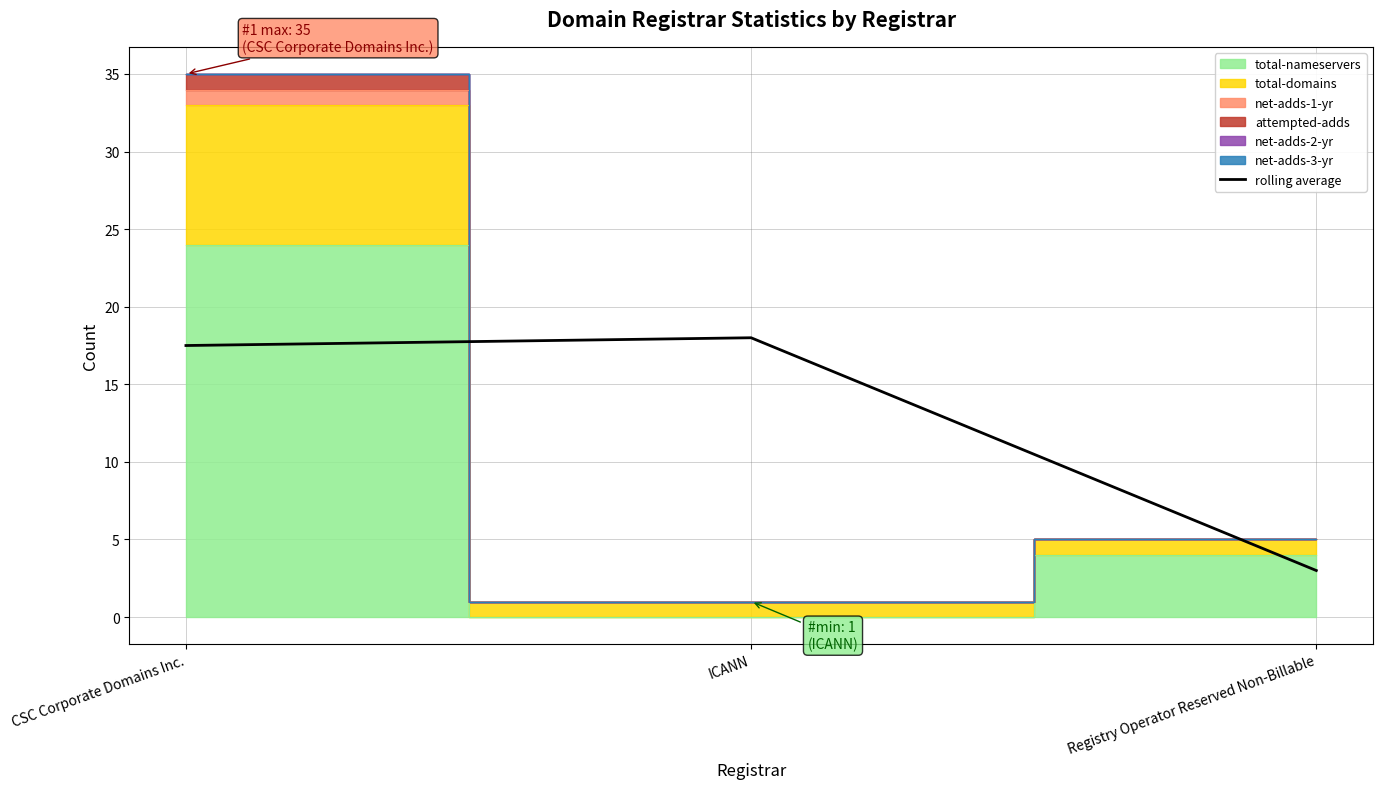

At which label does rolling average first exceed 17?

CSC Corporate Domains Inc.